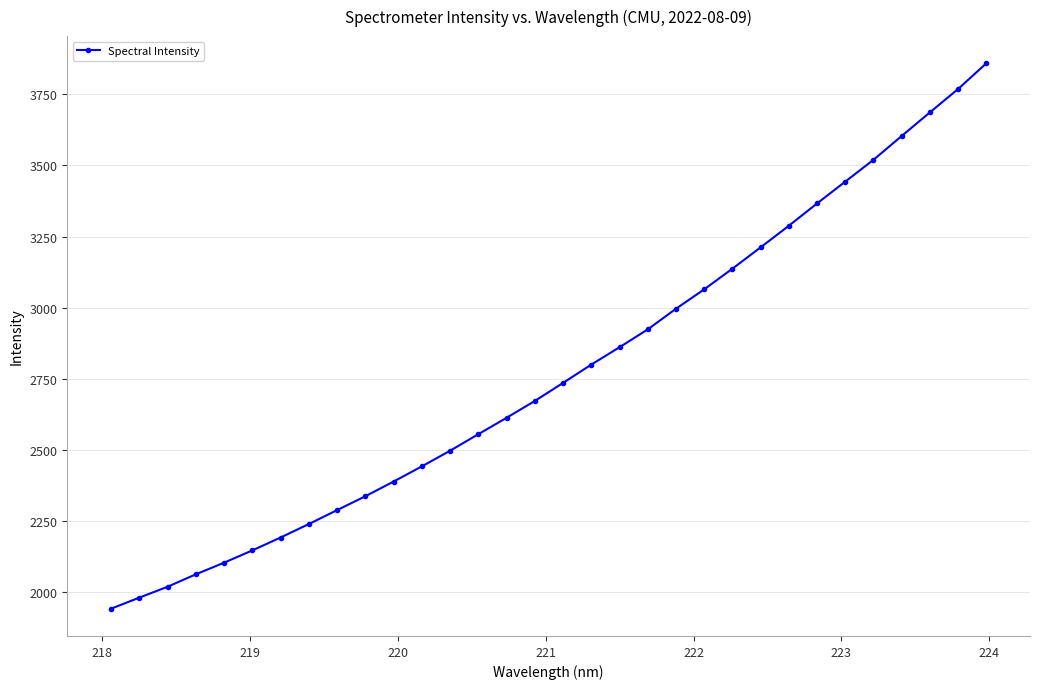

What is the sum of all values?

88753.4